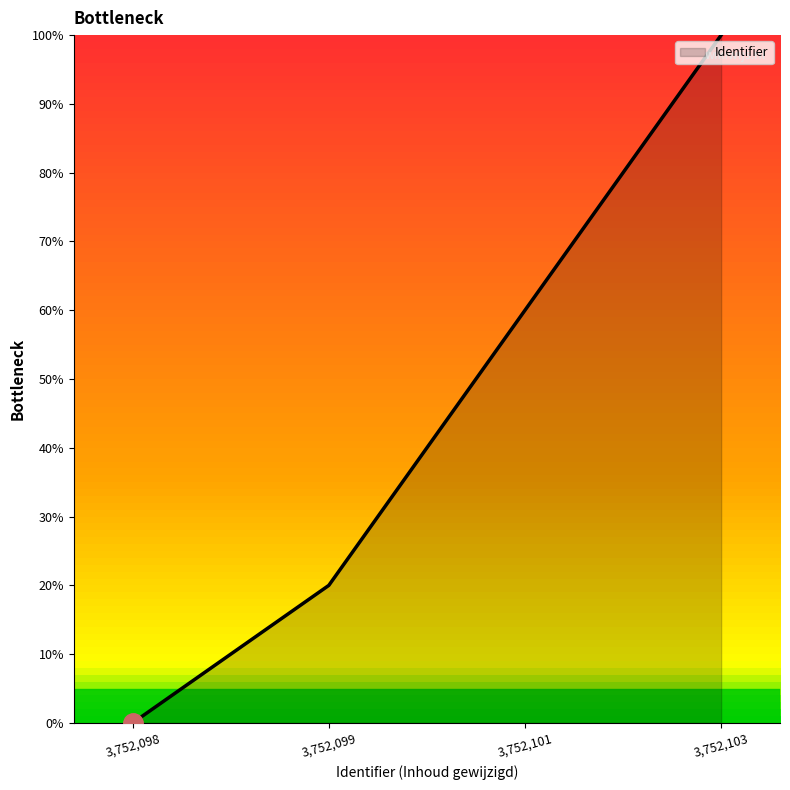

The chart shows a value of 60 at 3,752,101. True or false?

True